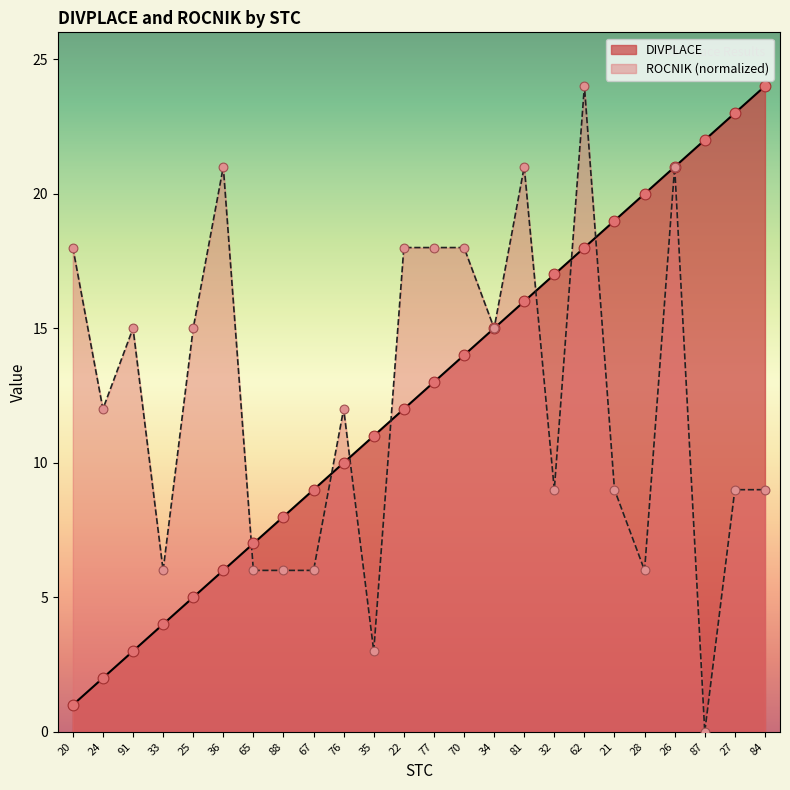

Which series has the largest total across all categories?

DIVPLACE